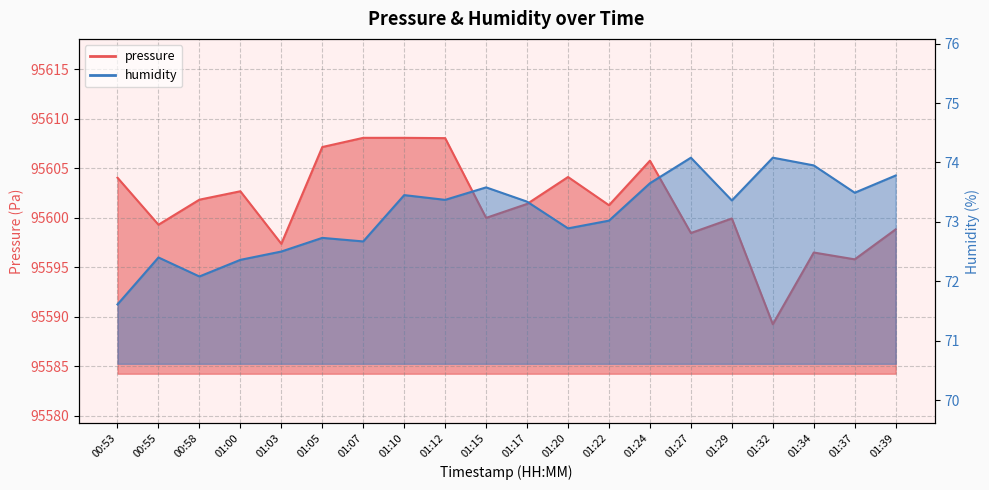

How many values in the humidity series exceed 73?

12